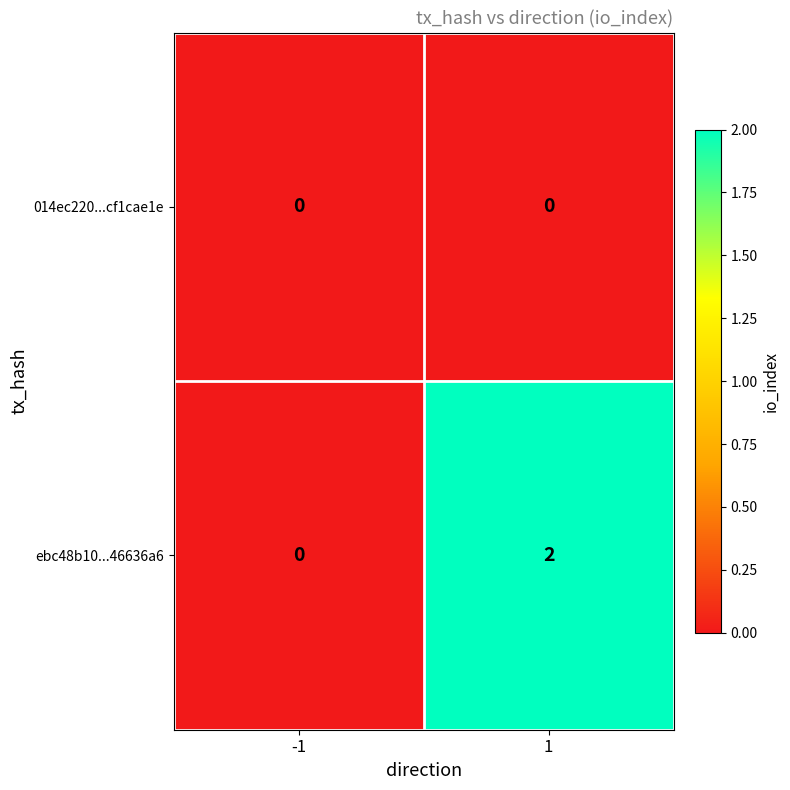

The ebc48b10...46636a6 series shows 0 at -1. True or false?

True